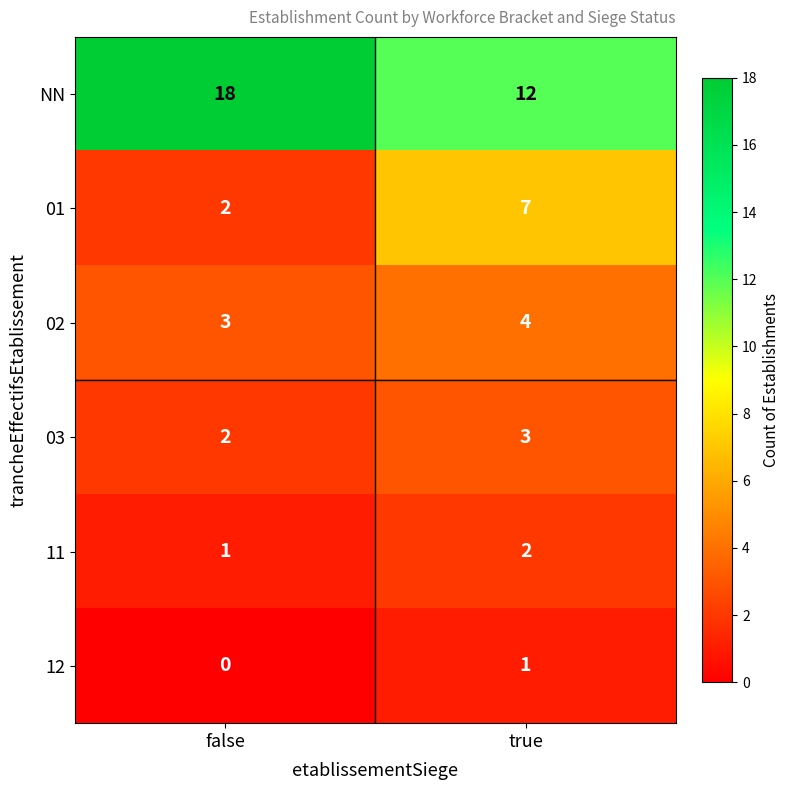

Which category has the highest value across all series?

false